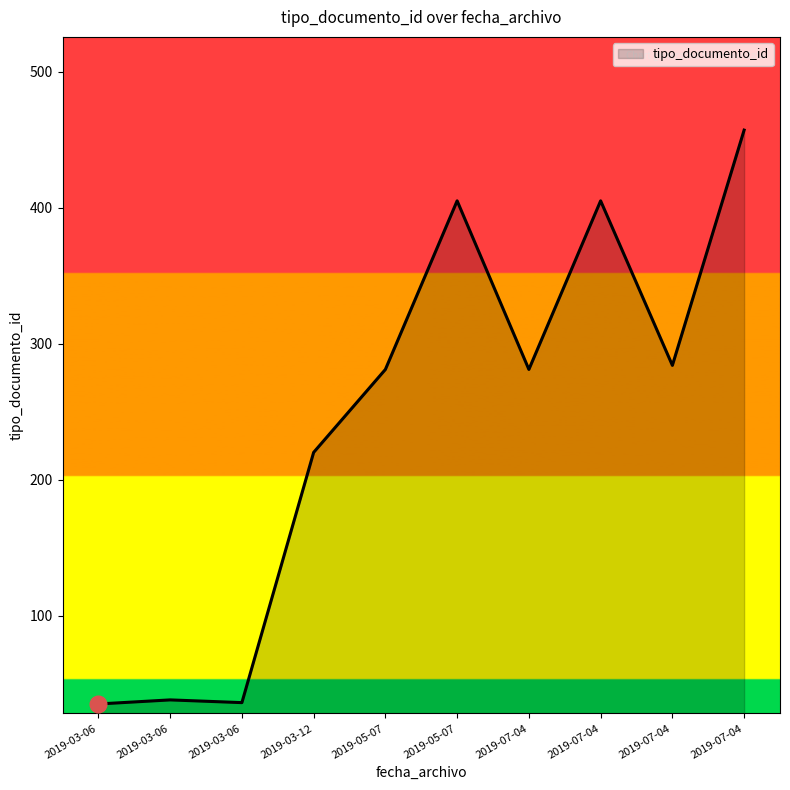

Rank the categories by value from highest to lowest.

2019-07-04 15:22:58, 2019-07-04 15:22:58, 2019-05-07 14:58:15, 2019-07-04 15:22:58, 2019-07-04 15:22:57, 2019-05-07 14:58:14, 2019-03-12 08:09:54, 2019-03-06 09:36:07, 2019-03-06 11:28:31, 2019-03-06 09:36:07